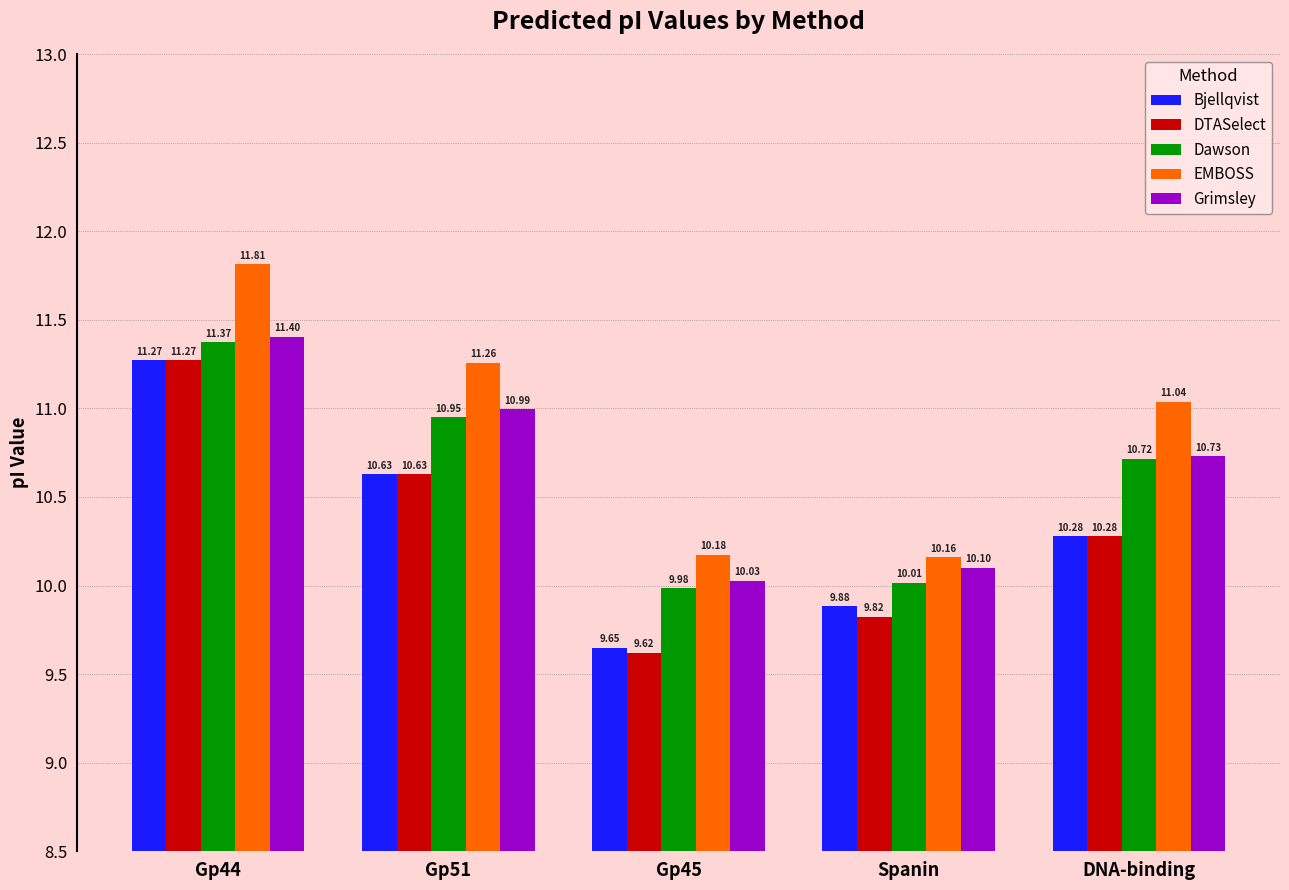

Rank the categories by EMBOSS value from highest to lowest.

Gp44, Gp51, DNA-binding, Gp45, Spanin